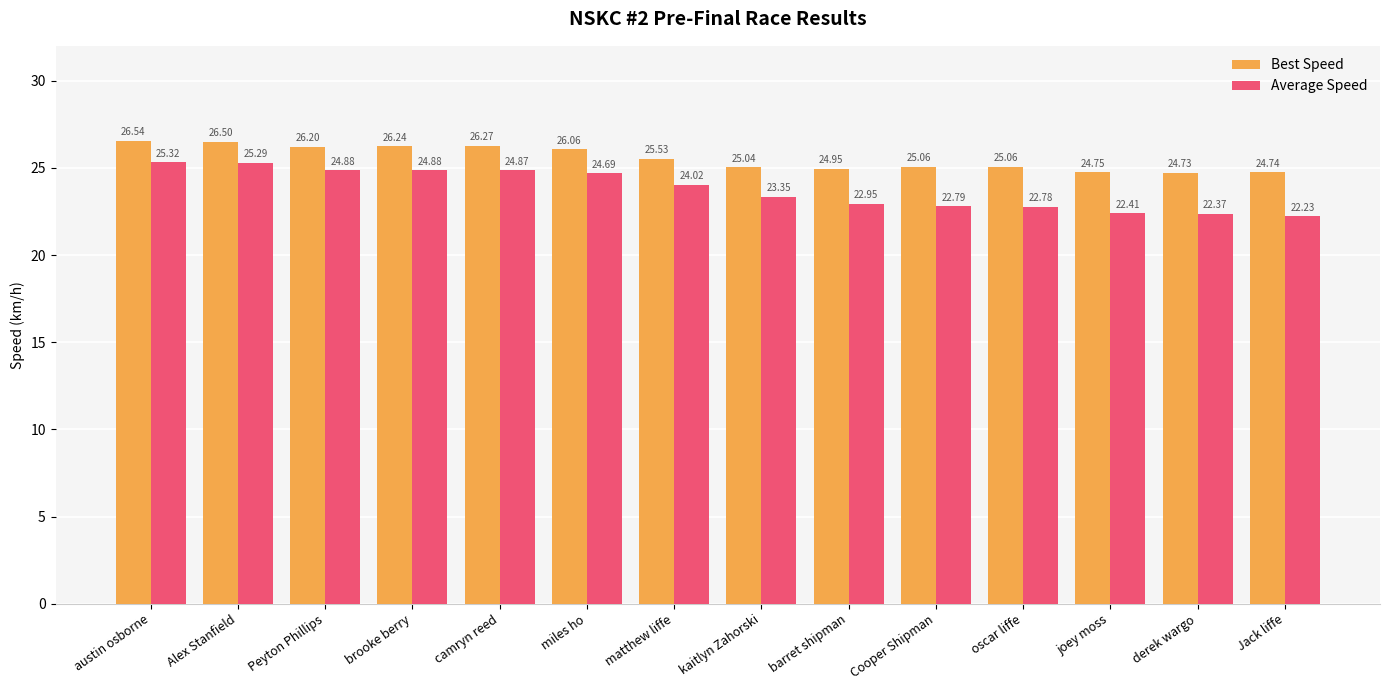

At which label is Best Speed closest to 25?

kaitlyn Zahorski